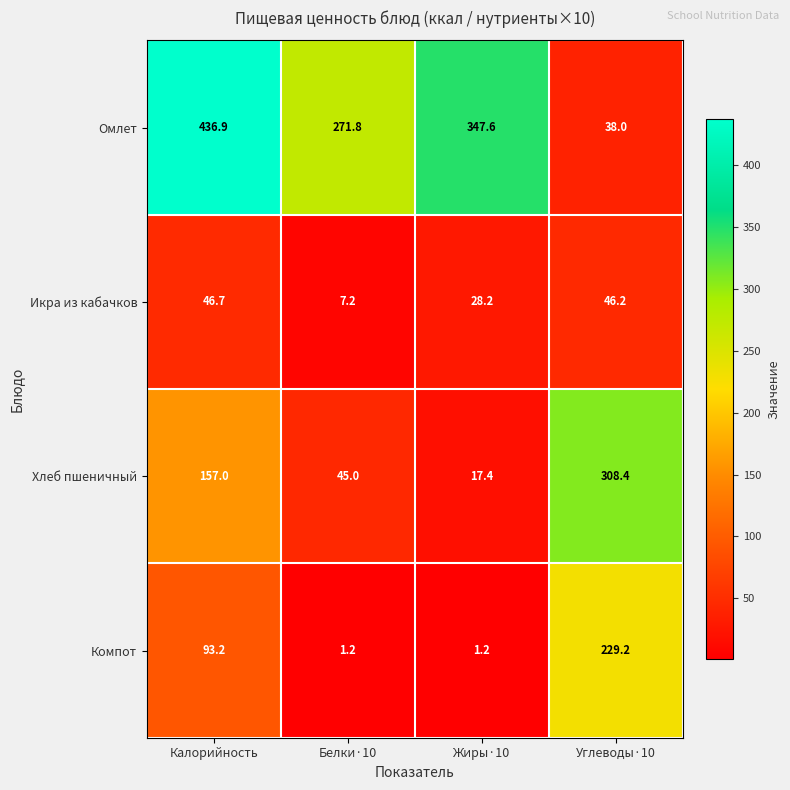

Reading left to right, extract all data points from this chart.

Омлет: 436.9	271.8	347.6	38.0
Икра из кабачков: 46.7	7.2	28.2	46.2
Хлеб пшеничный: 157.0	45.0	17.4	308.4
Компот: 93.2	1.2	1.2	229.2